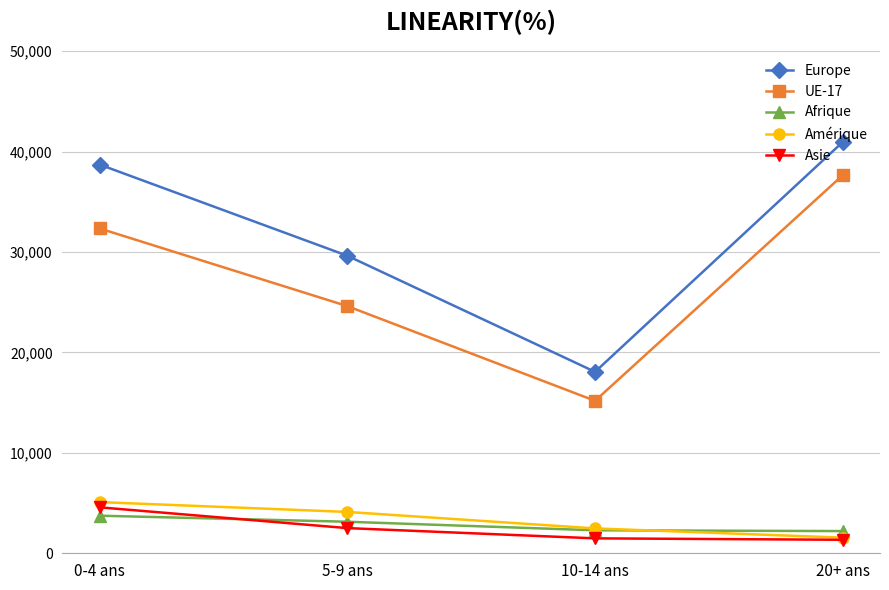

What is the difference between the maximum and minimum values in the UE-17 series?

22470